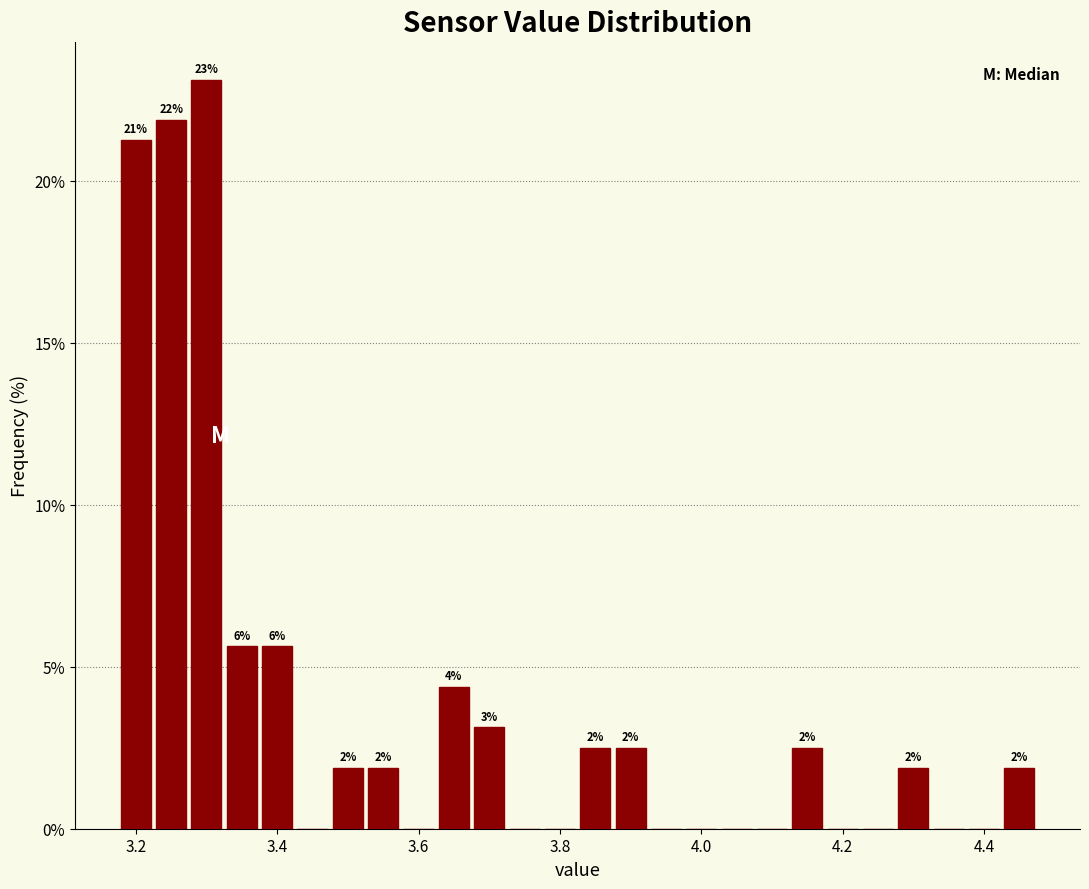

Read against the x-axis, roughly where is the centre of the tallest bar?

3.30